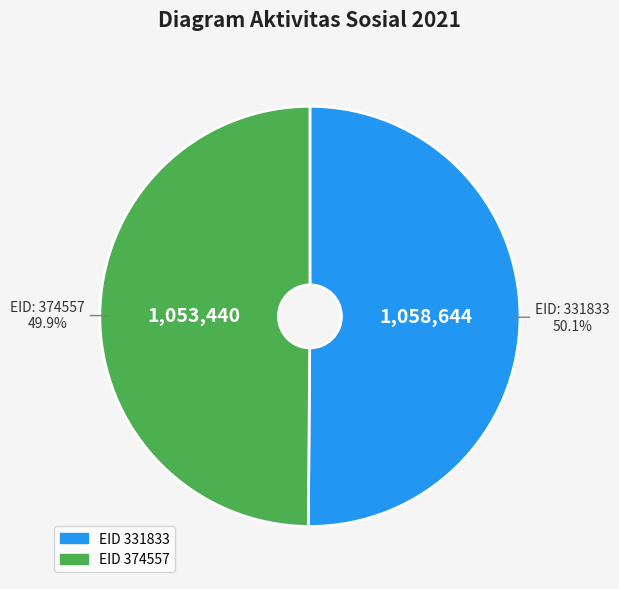

Is there a majority slice in this chart?

Yes